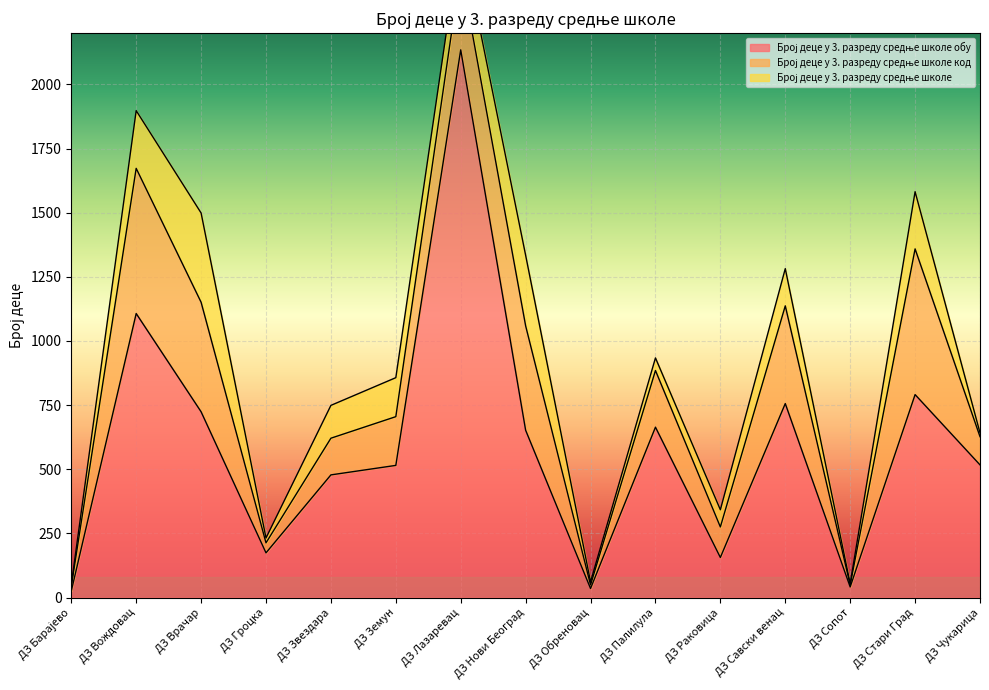

The value of Број деце у 3. разреду средње школе обу at ДЗ Врачар is 189. True or false?

False